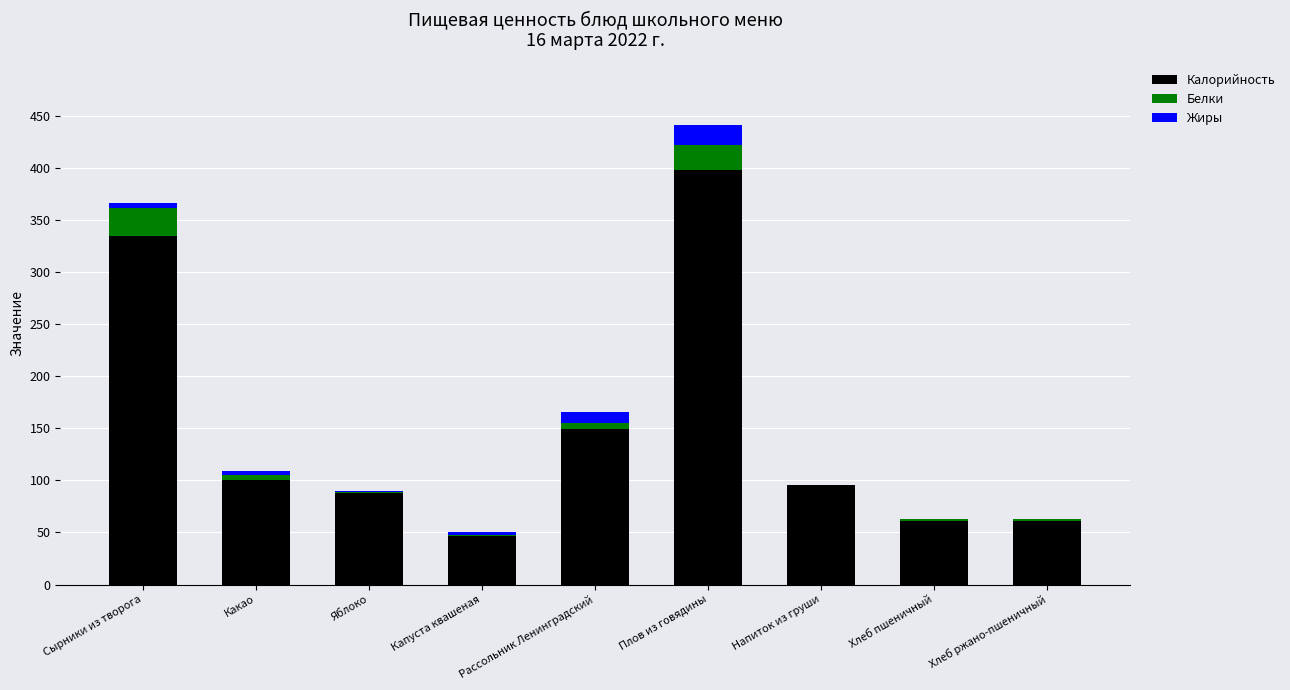

Are the bars grouped side by side (vs. stacked)?

No